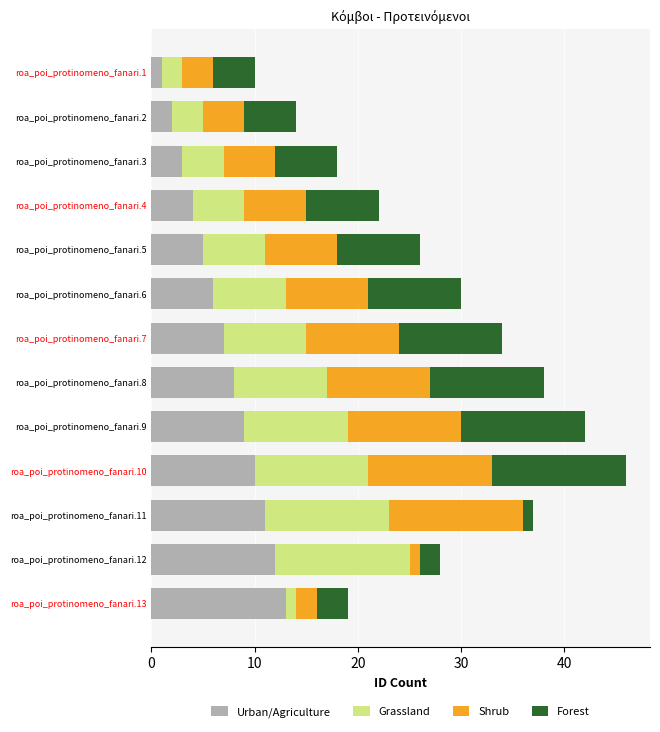

At which category is the sum across all series the highest?

roa_poi_protinomeno_fanari.10